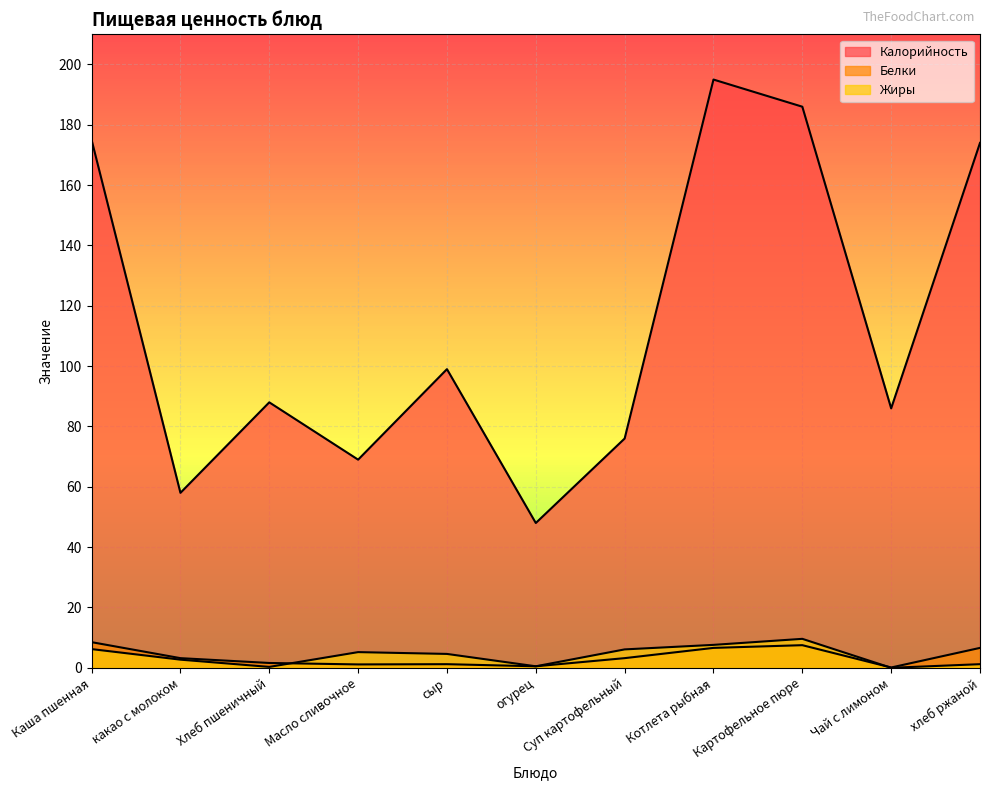

What is the total value across all series at сыр?

104.8